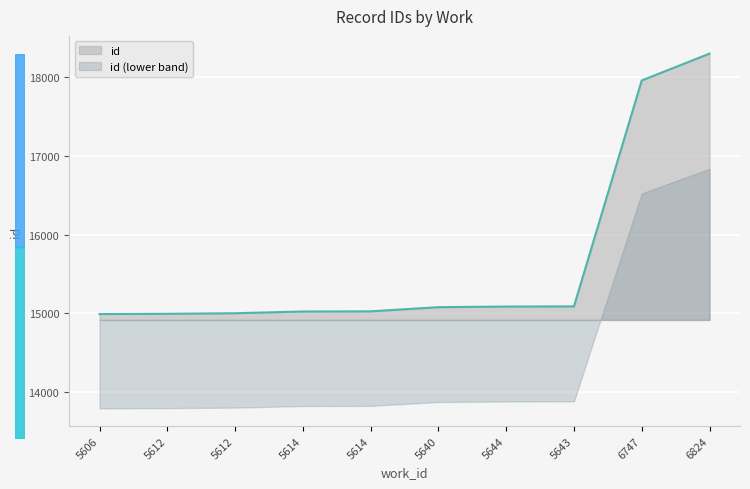

What is the label of the 3rd point from the right?

5643